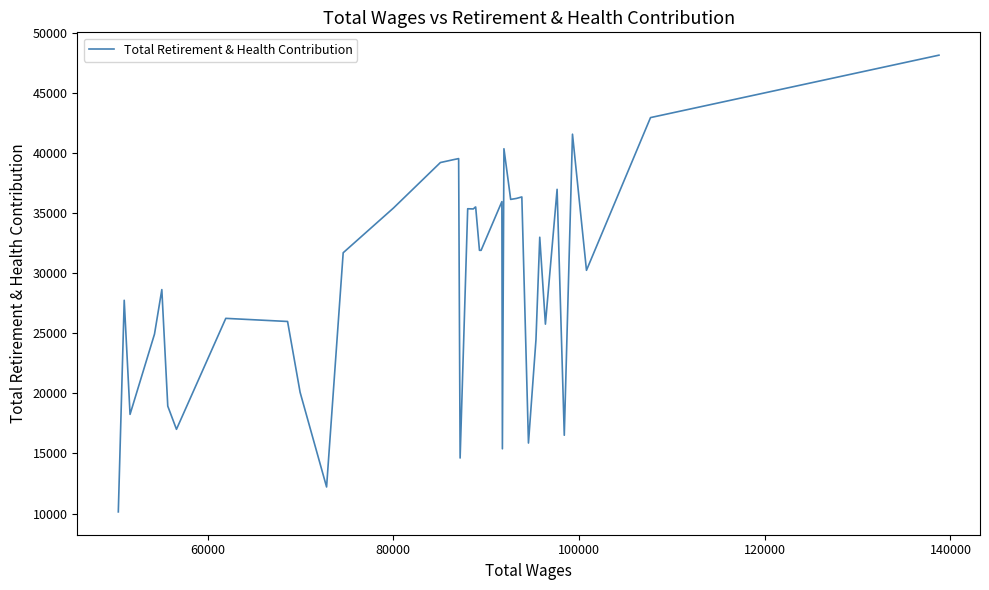

What is the minimum value shown in the chart?

10137